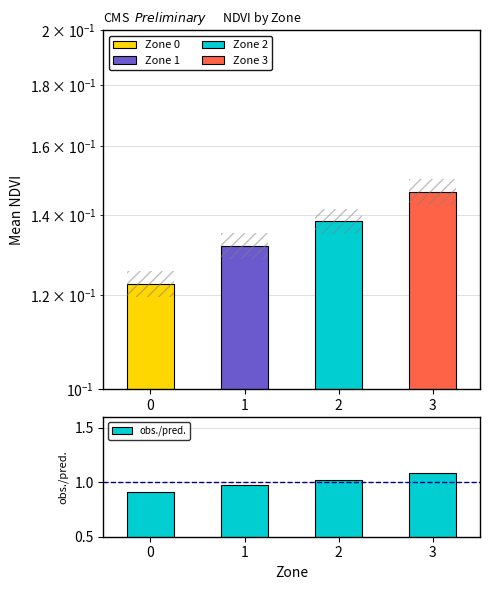

What is the value of the 4th bar from the left?

1.1